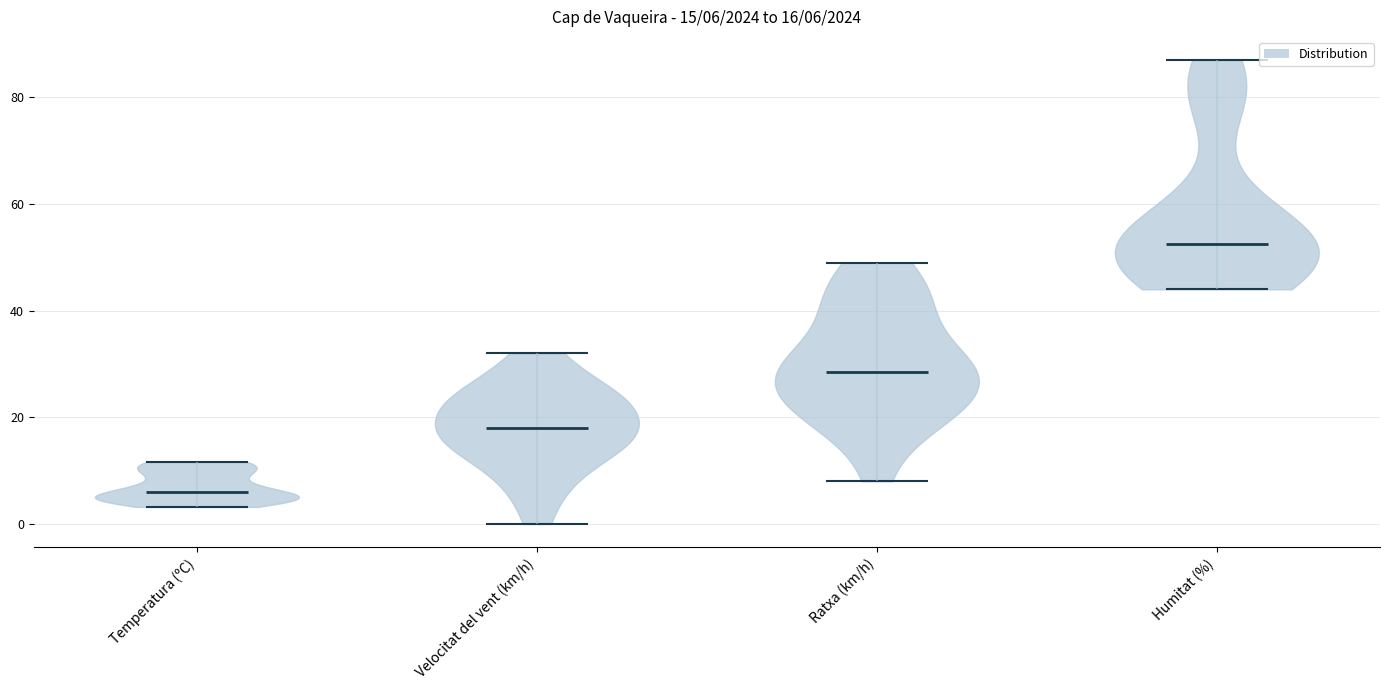

Which violin has the highest median line?

Humitat (%)